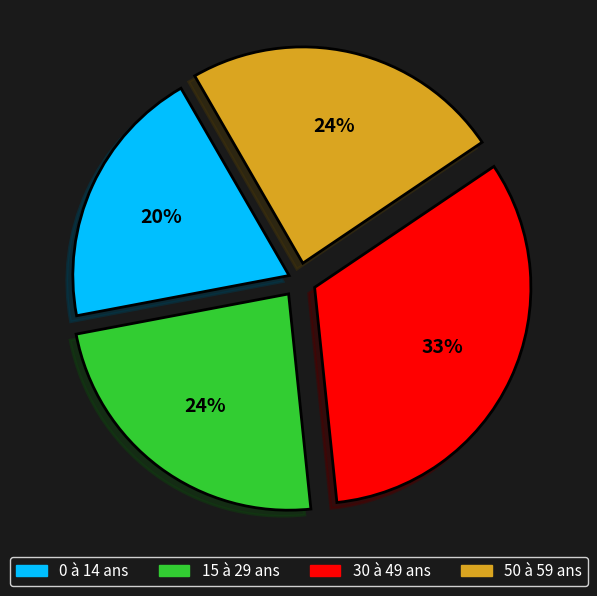

Does any single category account for the majority?

No